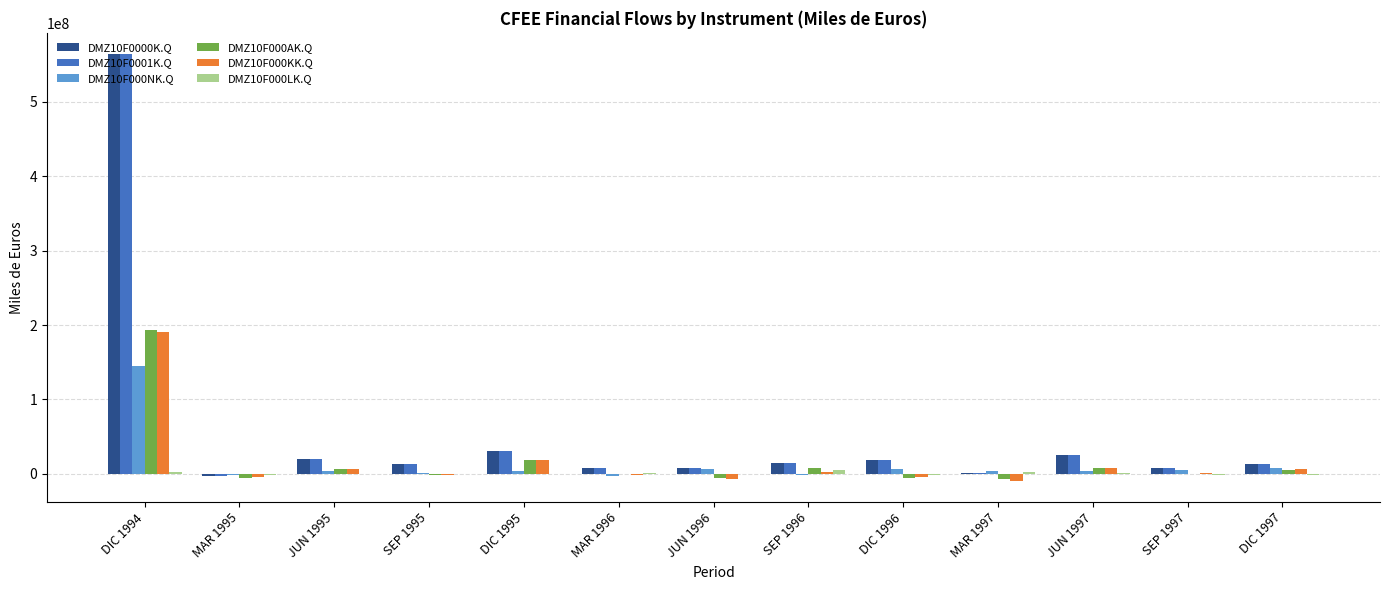

At which category is the sum across all series the highest?

DIC 1994